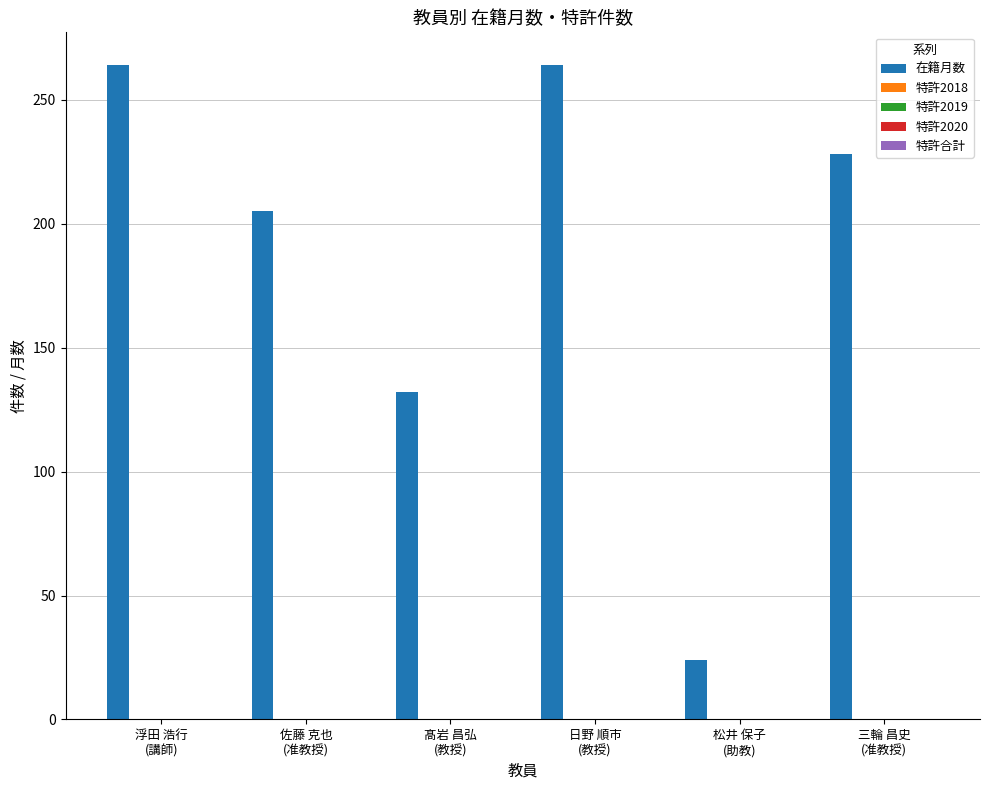

What is the minimum value shown in the chart?

24